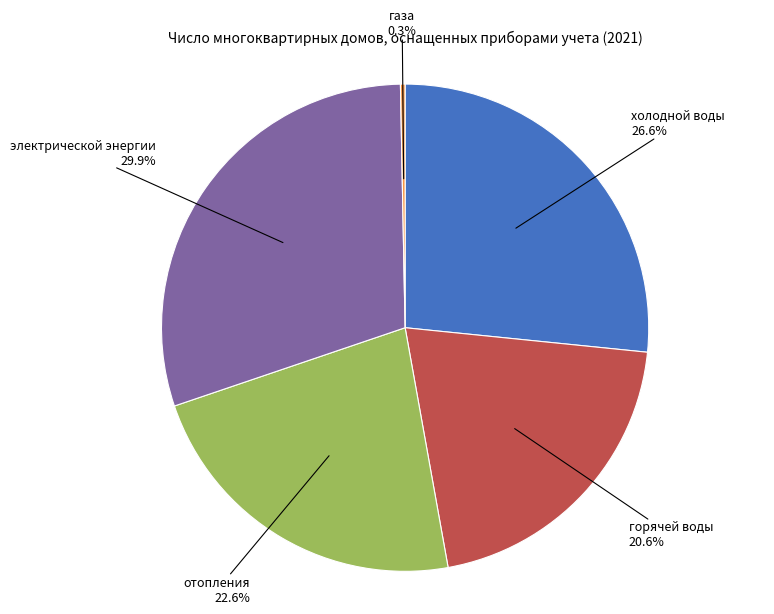

To the nearest percent, what is the combined percentage of газа and холодной воды?

27%